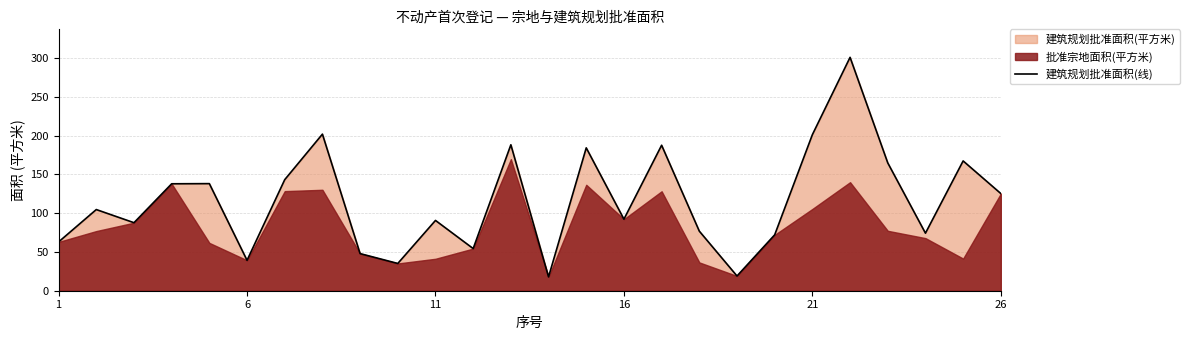

How many interior local valleys (lower than both neighbors) does the data have?

8